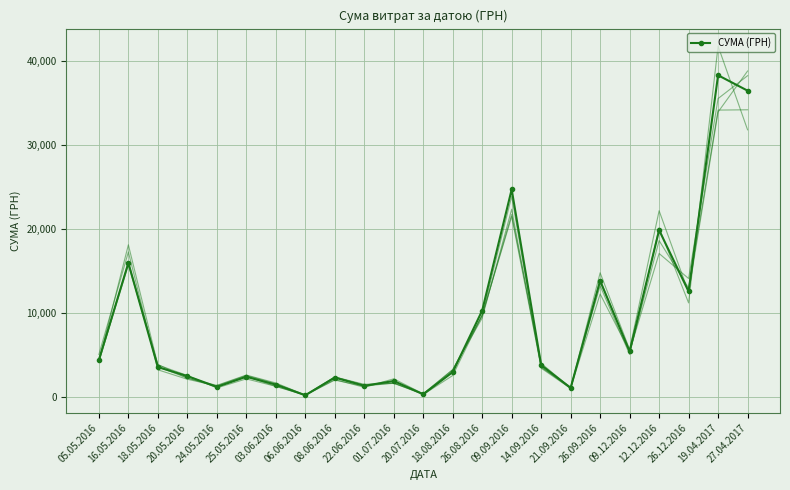

The value at 26.12.2016 is 17473.5. True or false?

False